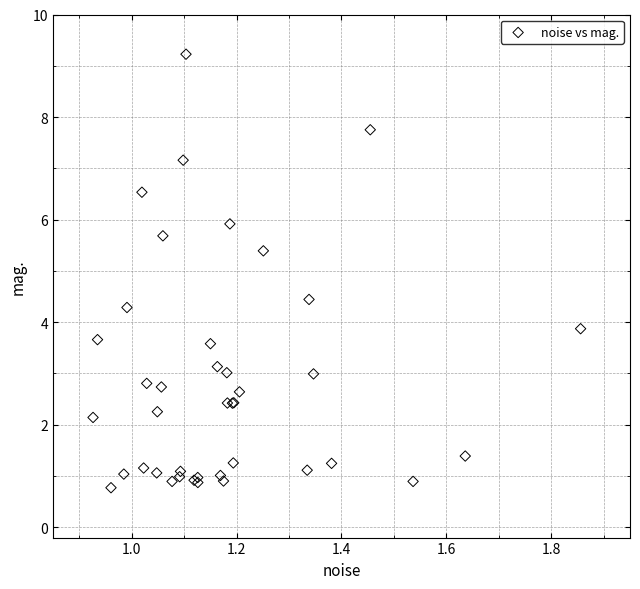

What Y value in the scatter plot is closest to 4?

3.9